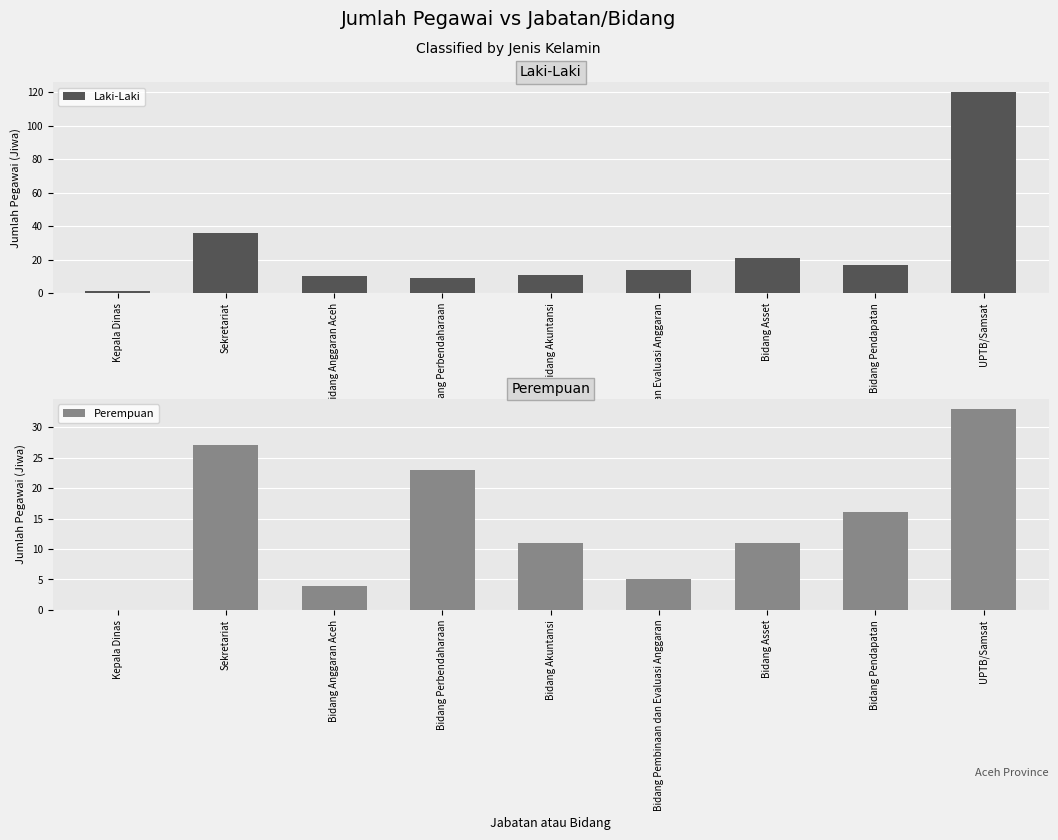

What are all the series names shown in the legend?

Laki-Laki, Perempuan